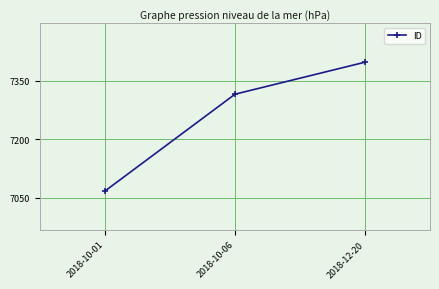

Which has a higher value, 2018-12-20 or 2018-10-01?

2018-12-20